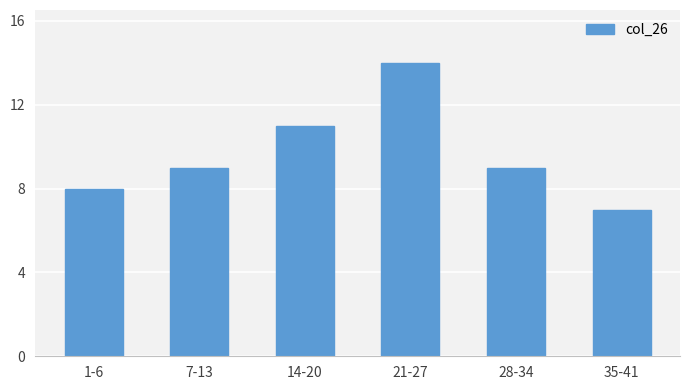

Reading left to right, extract all data points from this chart.

1-6=8	7-13=9	14-20=11	21-27=14	28-34=9	35-41=7